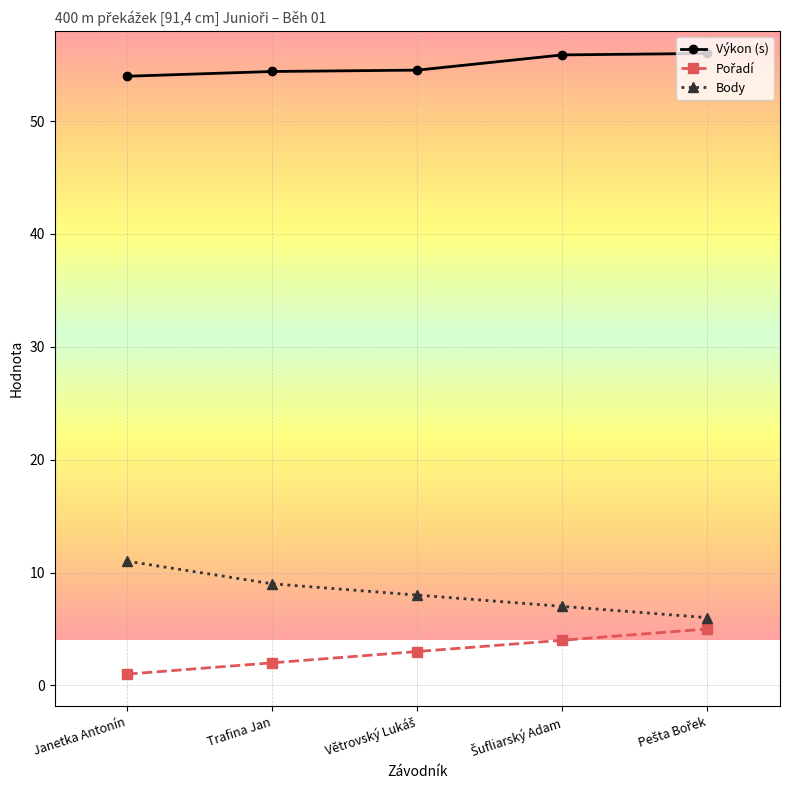

What is the label of the 2nd point from the left?

Trafina Jan